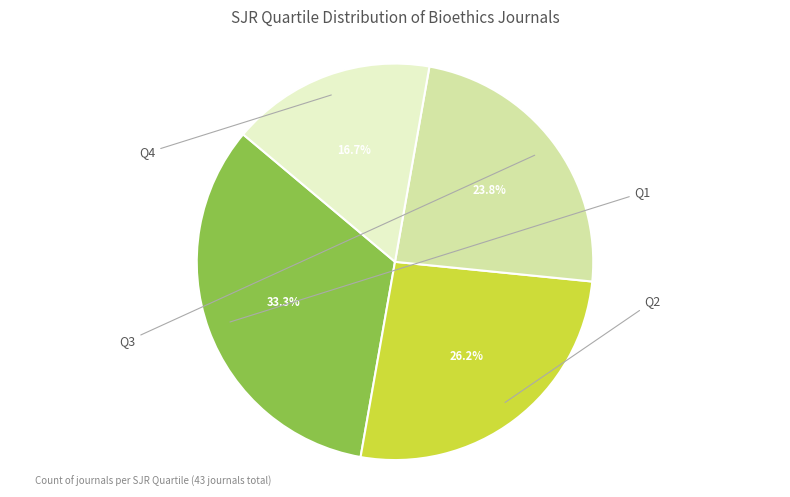

Is there a majority slice in this chart?

No